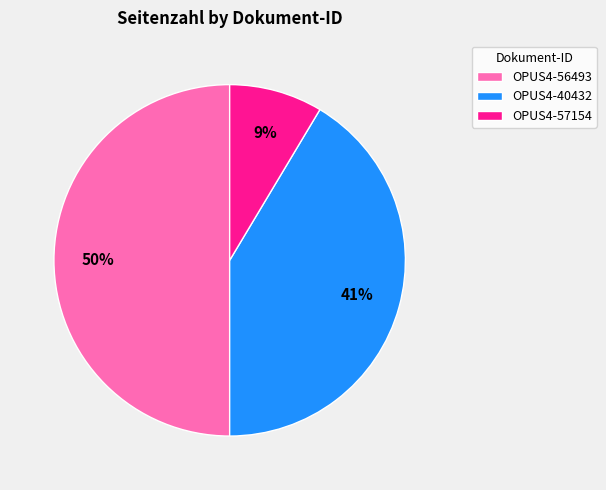

What is the smallest slice in the pie chart?

OPUS4-57154